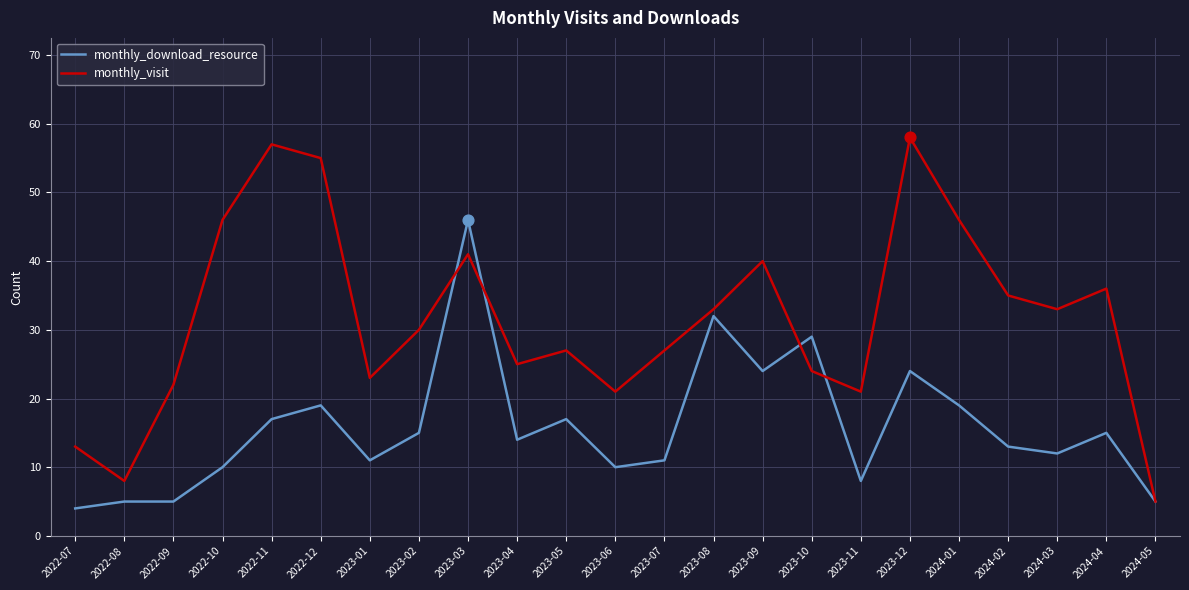

At how many categories does at least one series exceed 17?

20